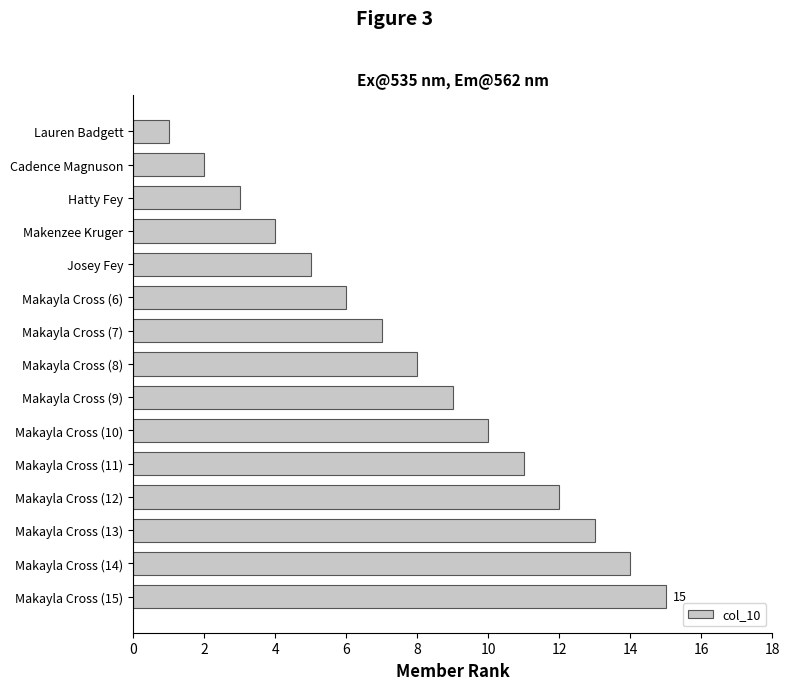

Rank the categories by value from highest to lowest.

Makayla Cross (15), Makayla Cross (14), Makayla Cross (13), Makayla Cross (12), Makayla Cross (11), Makayla Cross (10), Makayla Cross (9), Makayla Cross (8), Makayla Cross (7), Makayla Cross (6), Josey Fey, Makenzee Kruger, Hatty Fey, Cadence Magnuson, Lauren Badgett